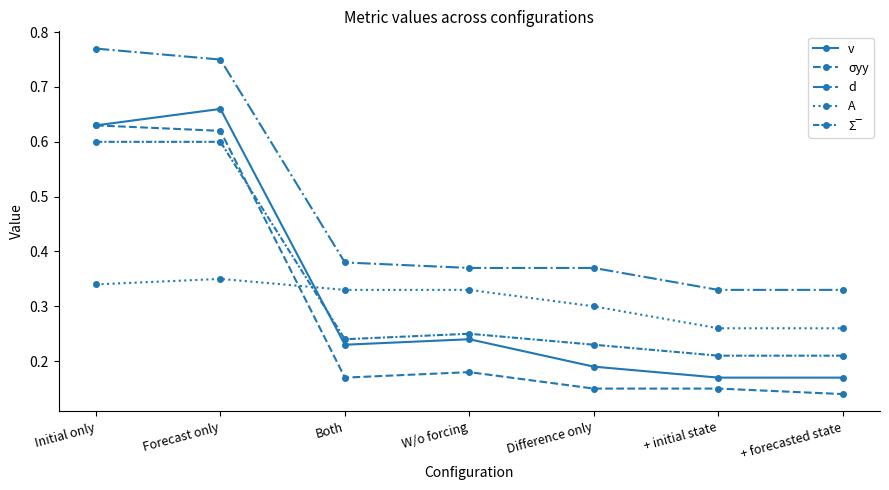

How many lines are shown in the chart?

5